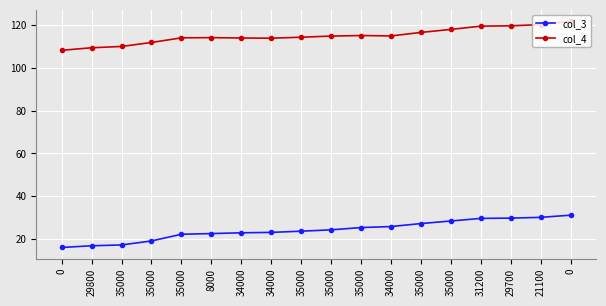

Count the number of categories in the chart.

18